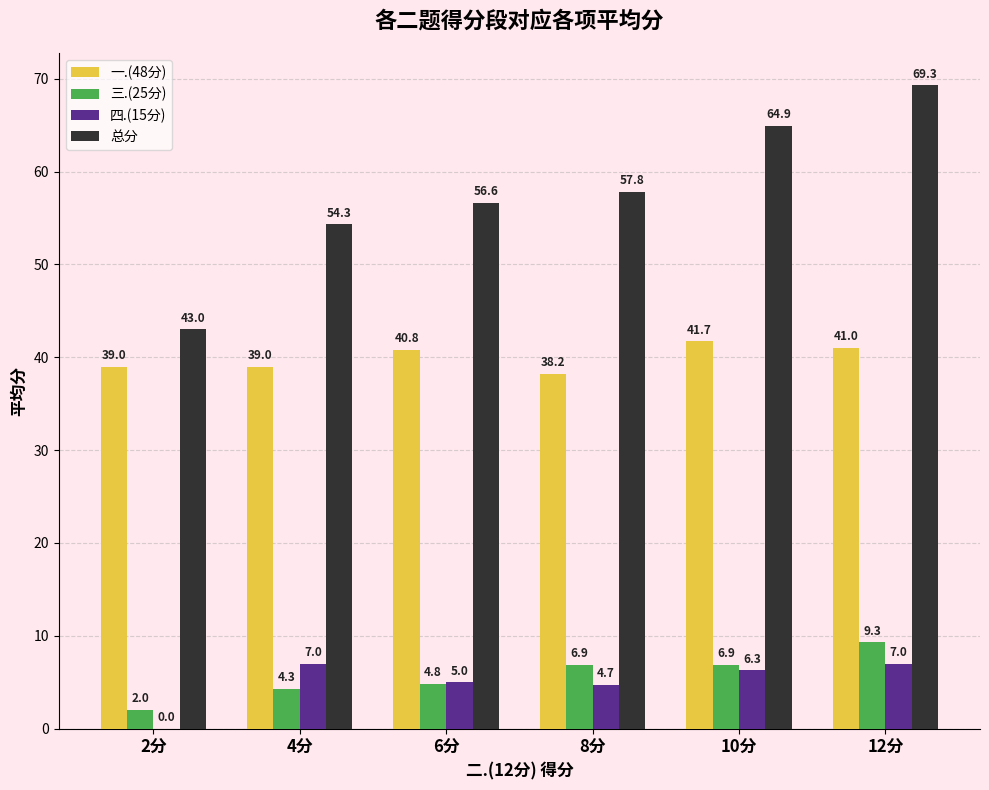

Reading right to left, transcribe all the data shown in this chart.

一.(48分): 41.0	41.7	38.2	40.8	39.0	39.0
三.(25分): 9.3	6.9	6.9	4.8	4.3	2.0
四.(15分): 7.0	6.3	4.7	5.0	7.0	0.0
总分: 69.3	64.9	57.8	56.6	54.3	43.0